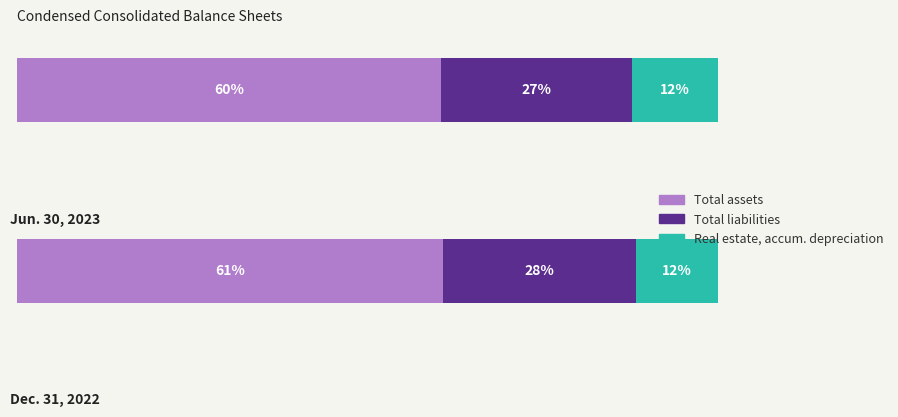

Between Real estate, accumulated depreciation and Total liabilities, which is larger?

Total liabilities